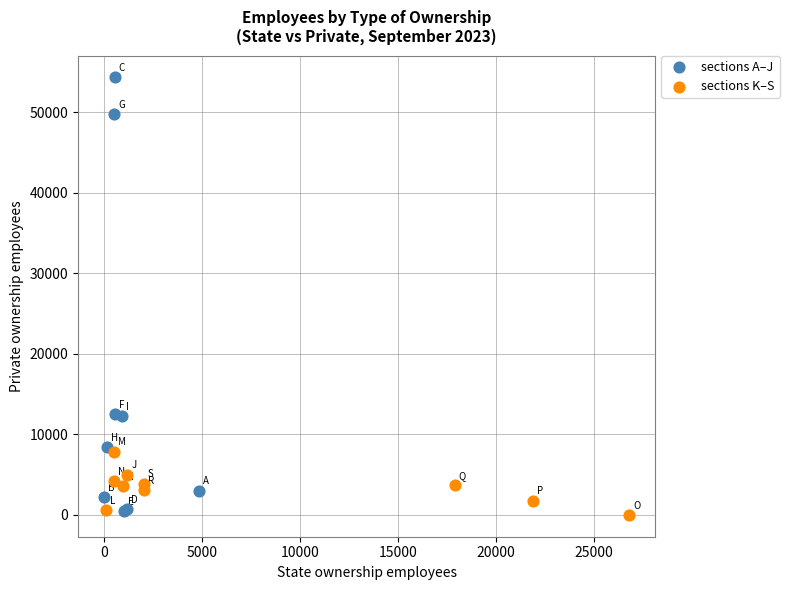

What are all the series names shown in the legend?

sections A–J, sections K–S